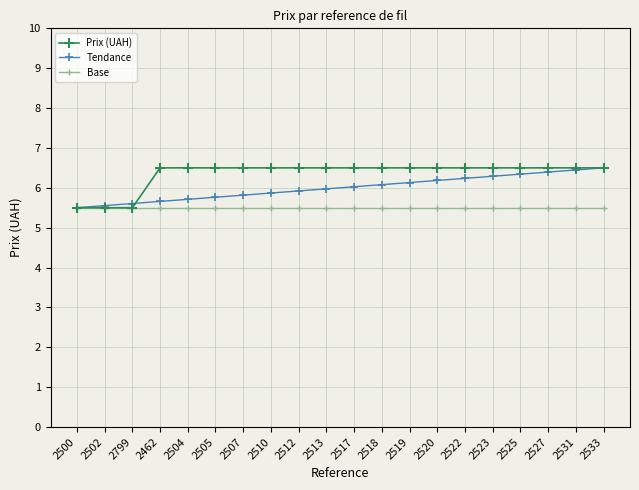

What is the value of the Base point at the 20th from the left?

5.5